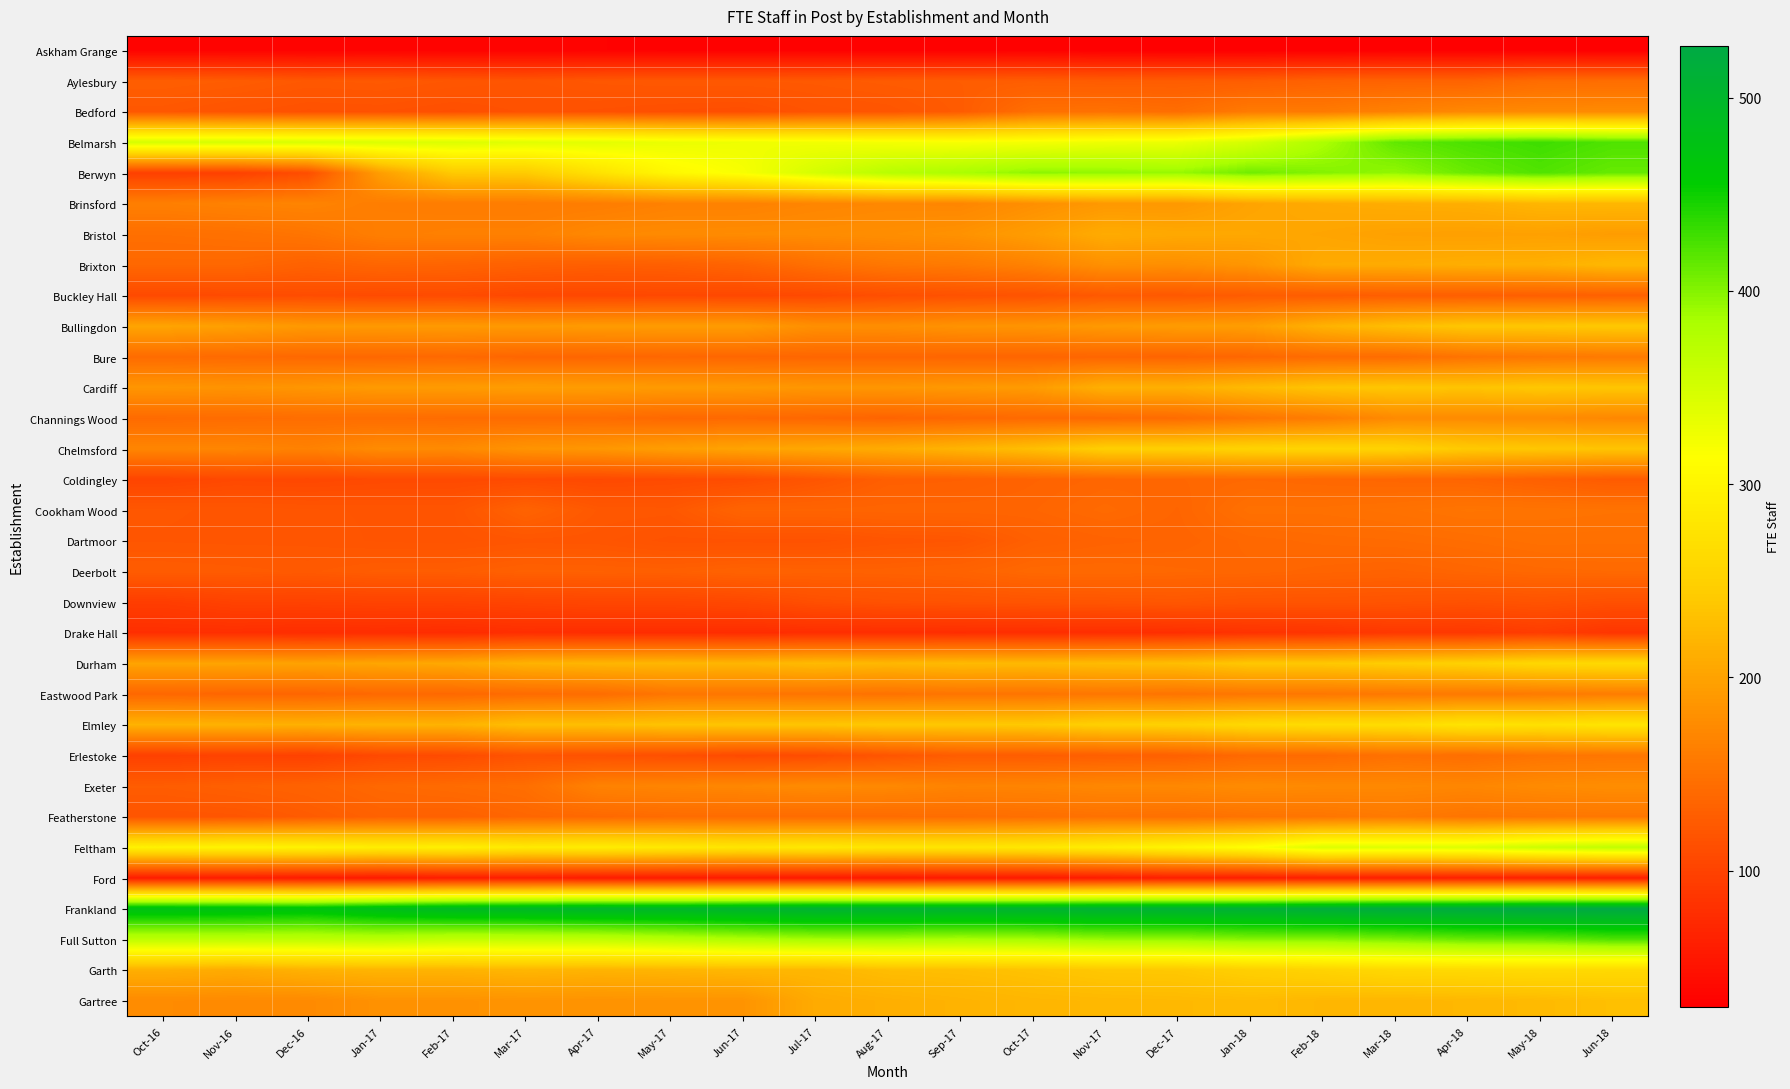

At which category does the chart reach its minimum across all series?

Dec-17